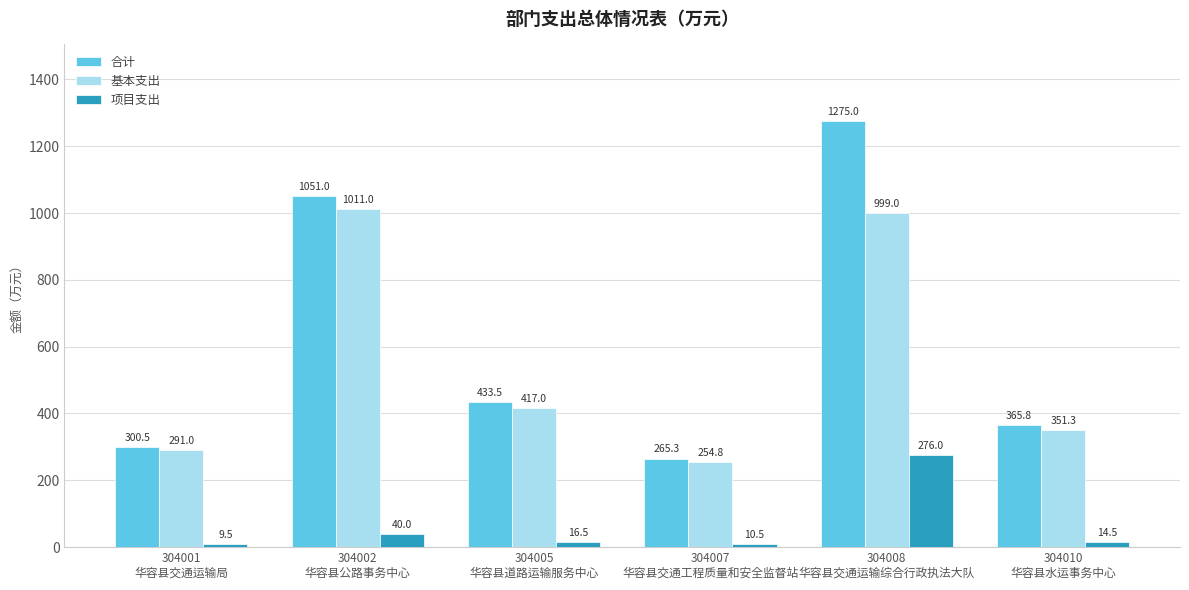

Reading left to right, transcribe all the data shown in this chart.

合计: 304001
华容县交通运输局=300.5	304002
华容县公路事务中心=1051.0	304005
华容县道路运输服务中心=433.5	304007
华容县交通工程质量和安全监督站=265.3	304008
华容县交通运输综合行政执法大队=1275.0	304010
华容县水运事务中心=365.8
基本支出: 304001
华容县交通运输局=291.0	304002
华容县公路事务中心=1011.0	304005
华容县道路运输服务中心=417.0	304007
华容县交通工程质量和安全监督站=254.8	304008
华容县交通运输综合行政执法大队=999.0	304010
华容县水运事务中心=351.3
项目支出: 304001
华容县交通运输局=9.5	304002
华容县公路事务中心=40.0	304005
华容县道路运输服务中心=16.5	304007
华容县交通工程质量和安全监督站=10.5	304008
华容县交通运输综合行政执法大队=276.0	304010
华容县水运事务中心=14.5